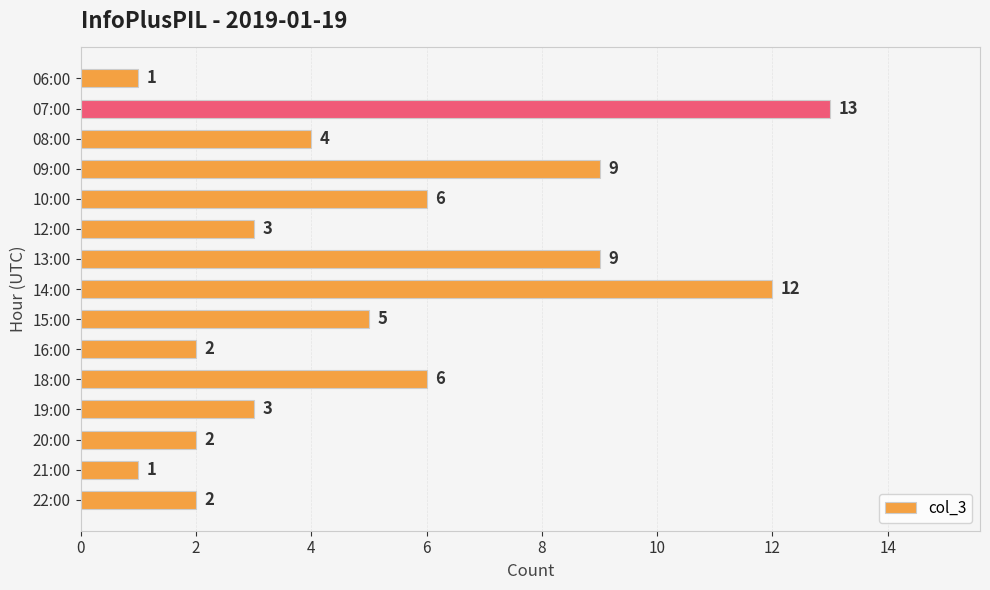

What is the average value?

5